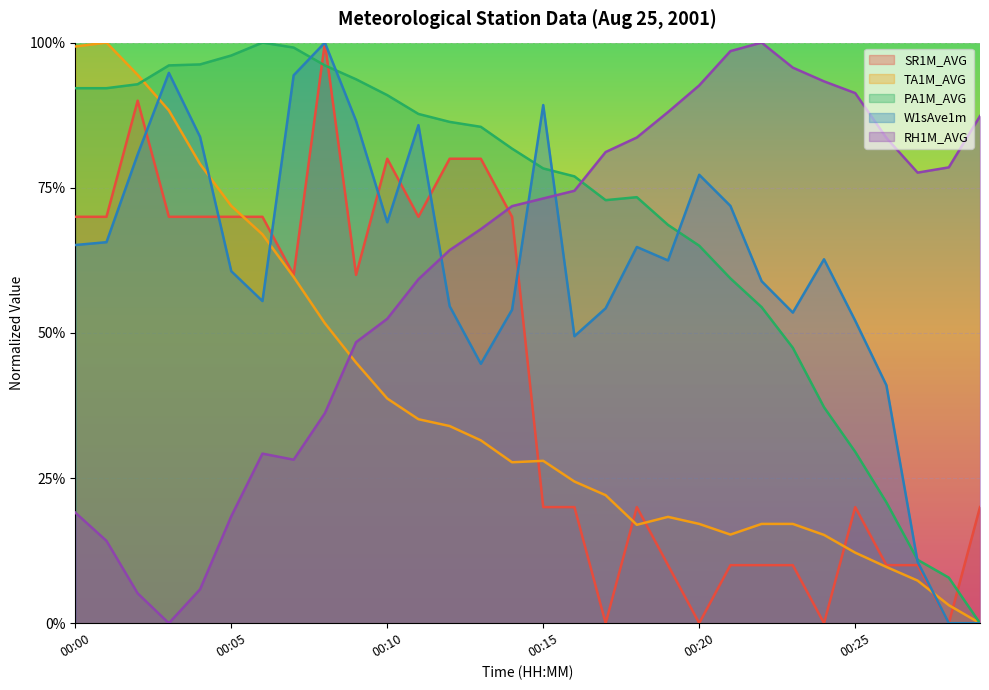

Does the chart display data point markers on the line(s)?

No